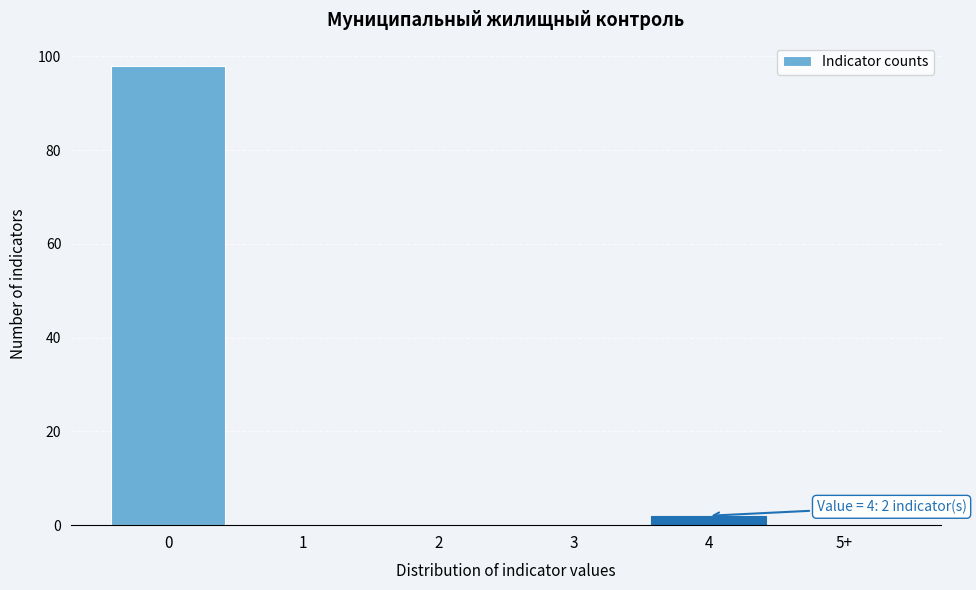

Reading left to right, extract all data points from this chart.

0=98	1=0	2=0	3=0	4=2	5+=0